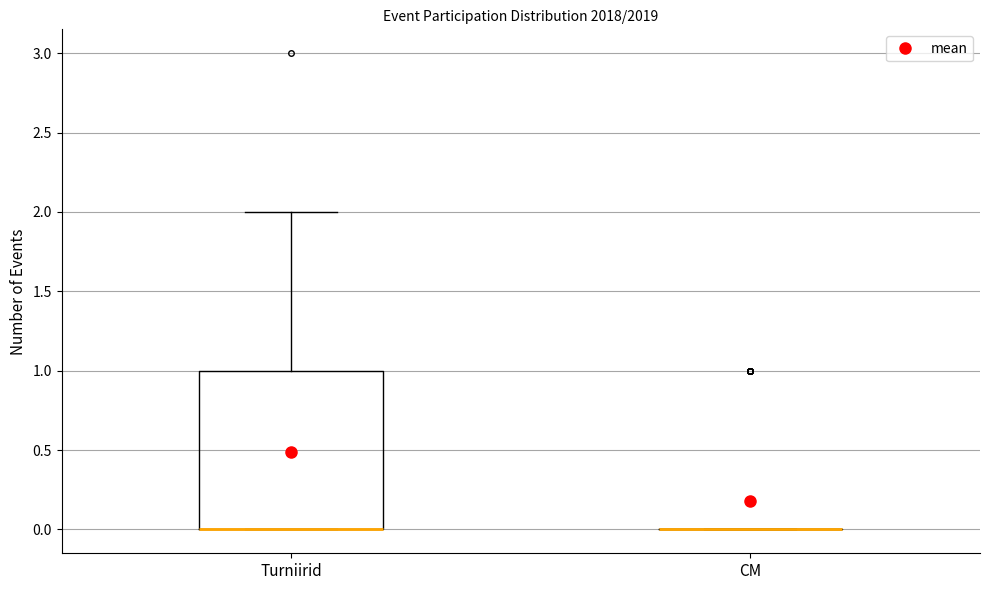

Comparing the boxes themselves (not the whiskers), which one is the tallest?

Turniirid